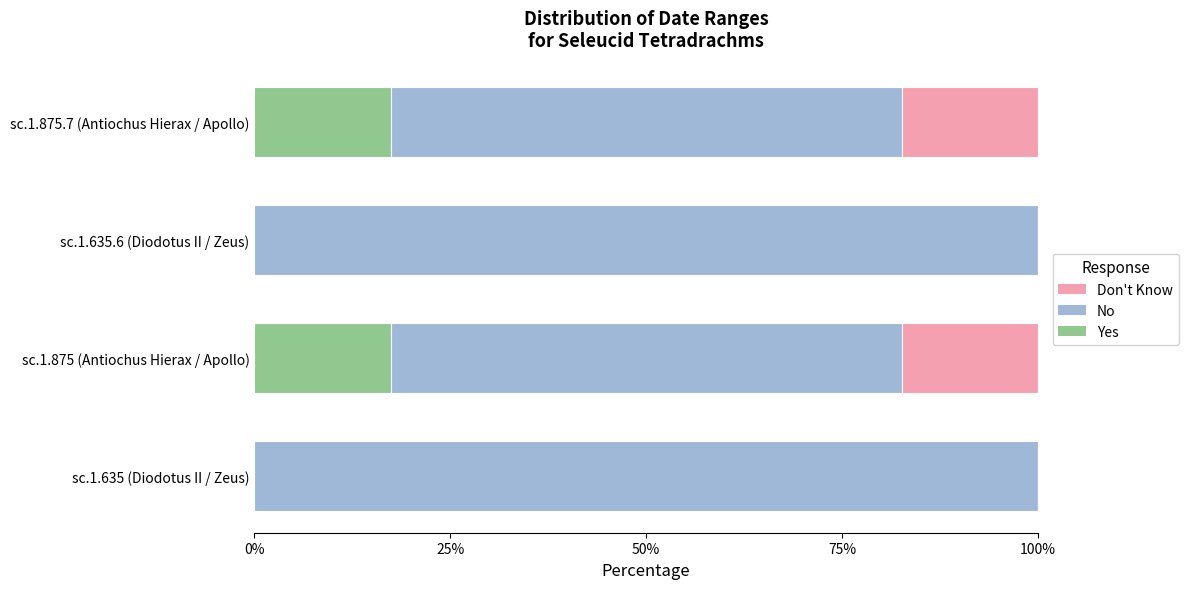

What is the sum of all Yes values?

34.8